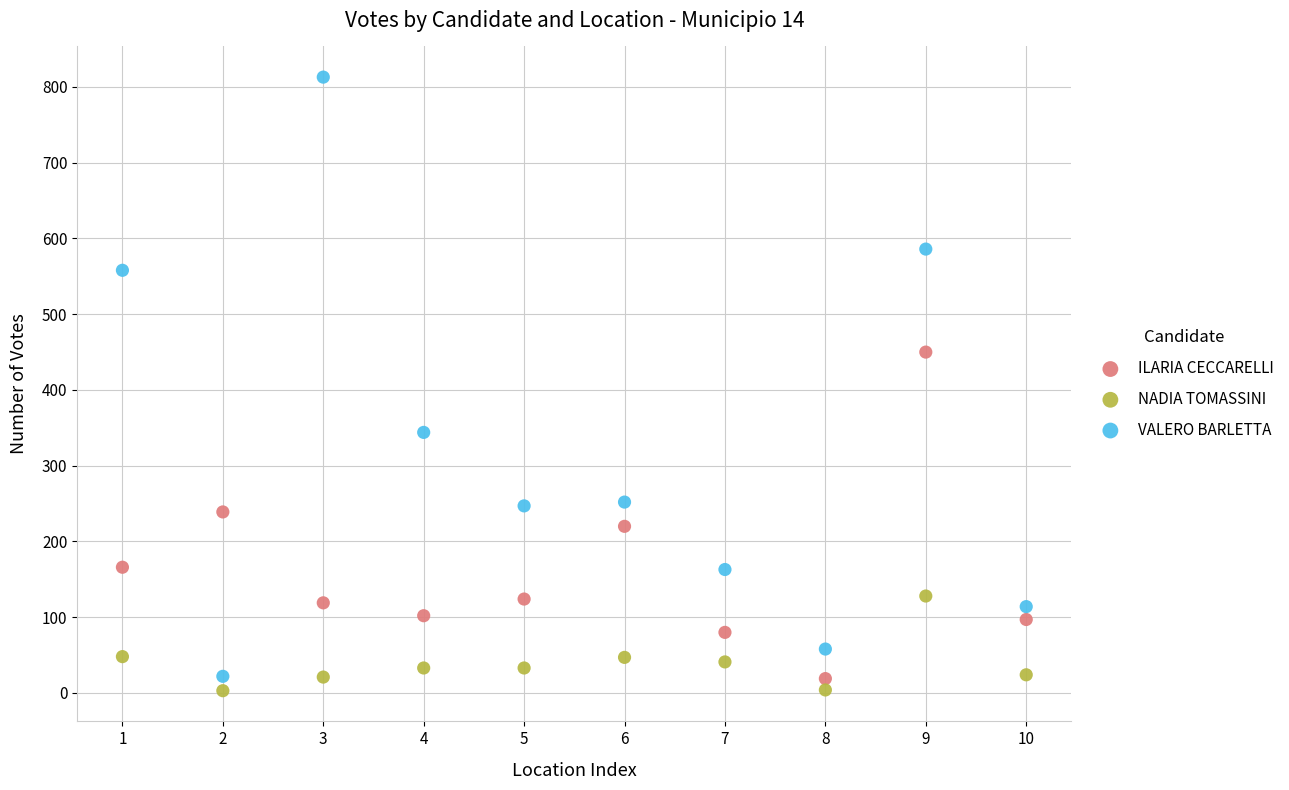

Across all data points, what is the range of Y values (max minus min)?

810